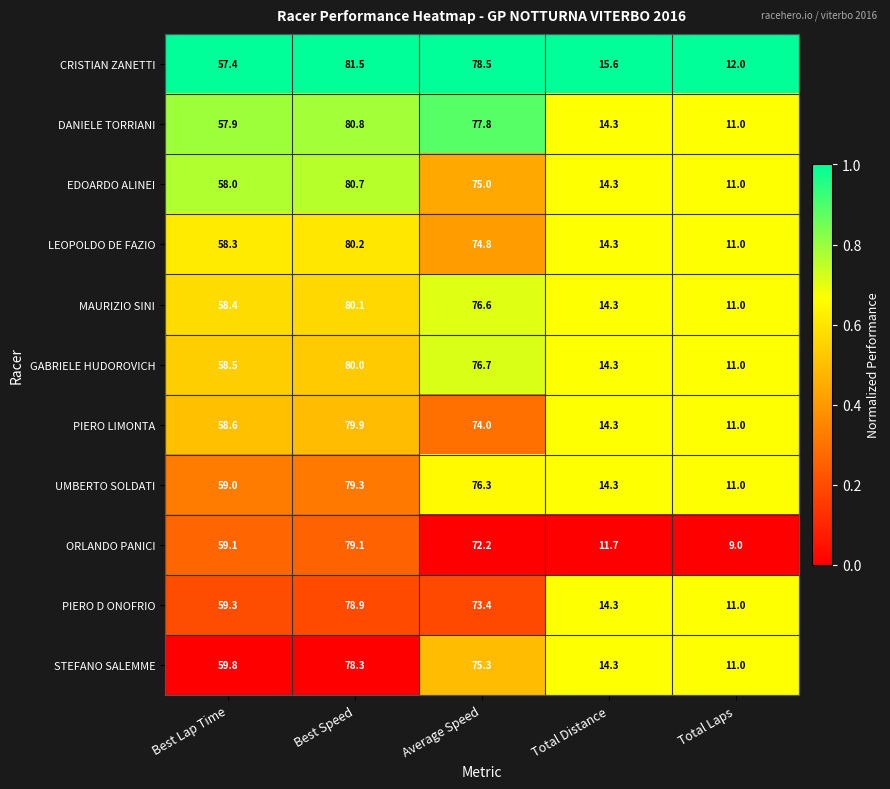

Read the UMBERTO SOLDATI value at Total Distance.

14.3